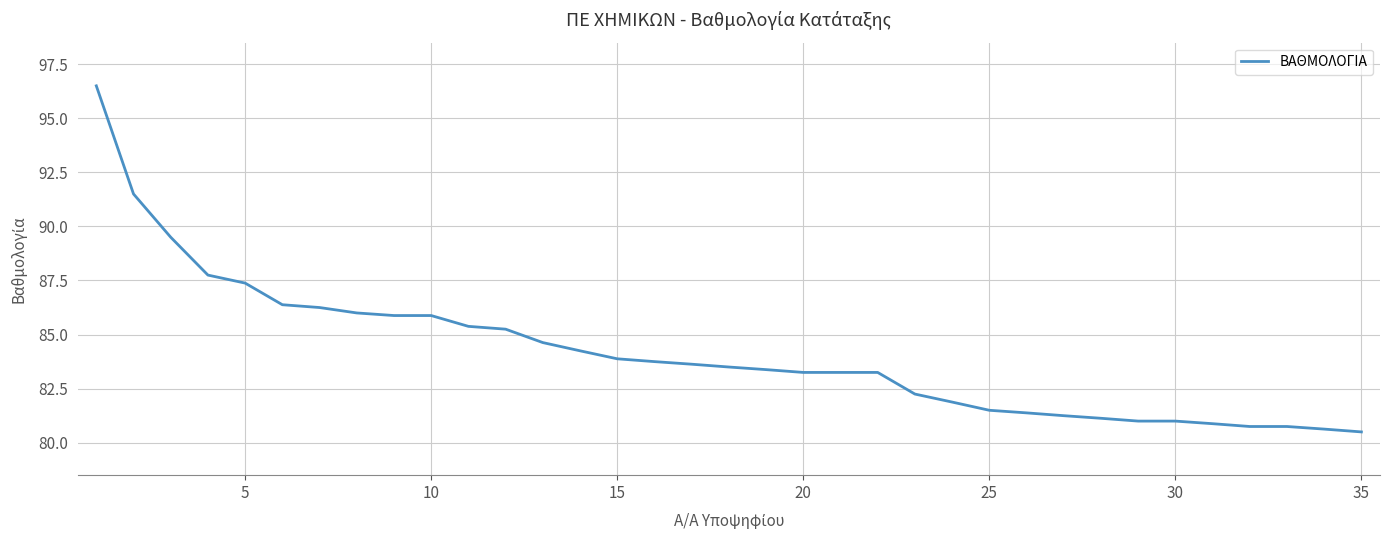

What is the difference between the second highest and second lowest values?

10.9